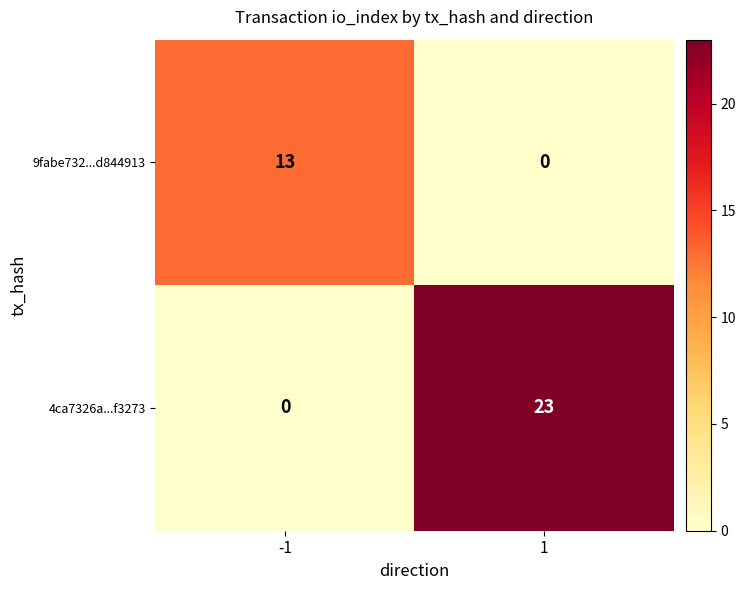

Which series changed the most between -1 and 1?

4ca7326a...f3273